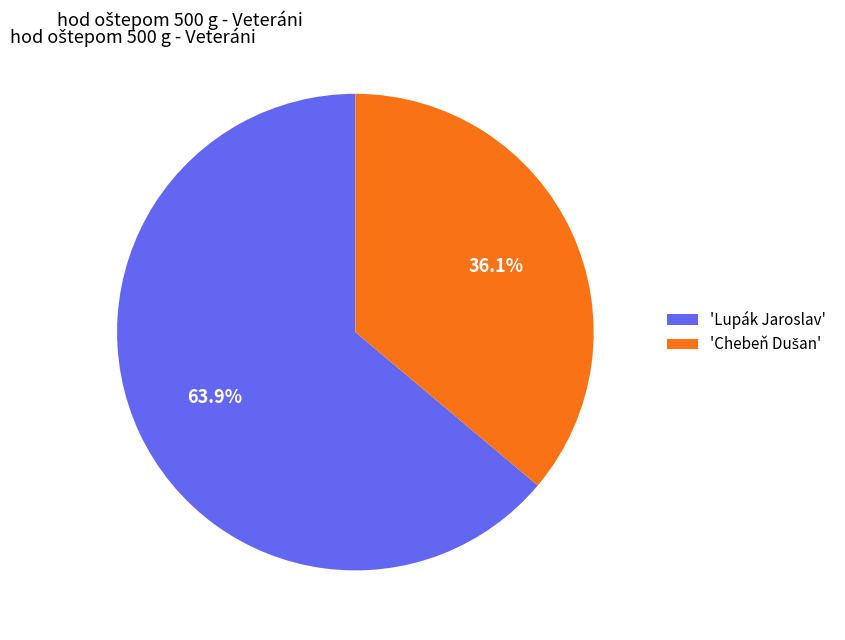

Count the number of slices in the pie.

2